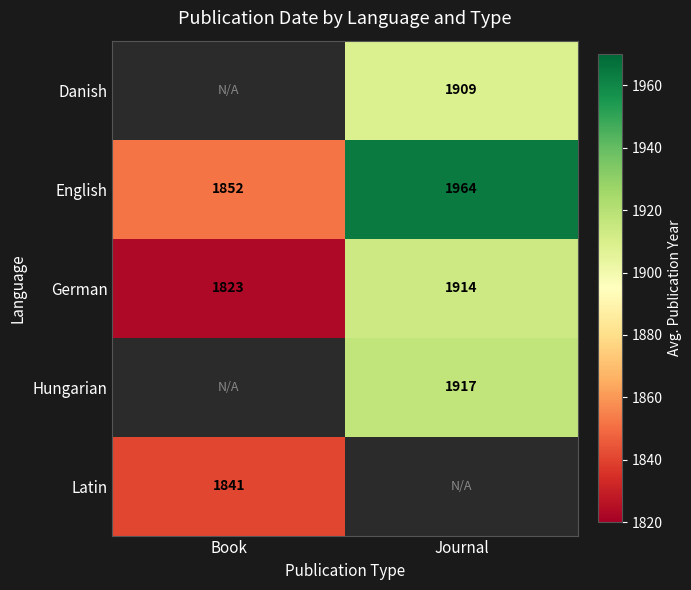

What is the sum of all English values?

3816.0